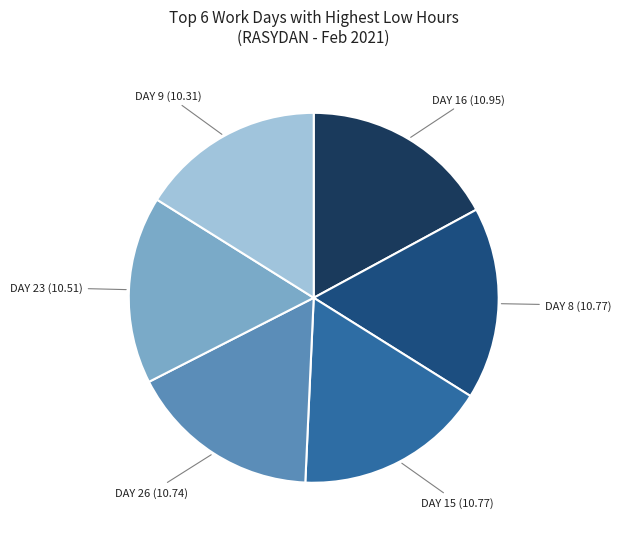

Is there any slice that represents more than half of the pie?

No